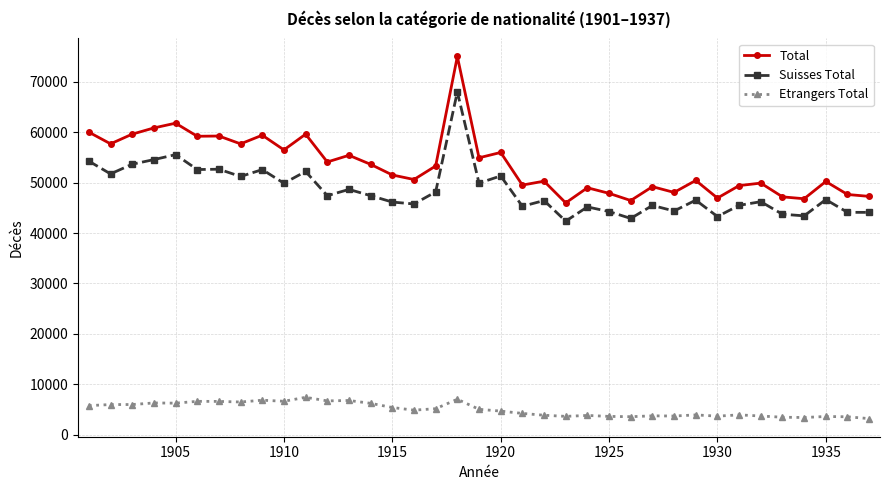

What are all the series names shown in the legend?

Total, Suisses Total, Etrangers Total